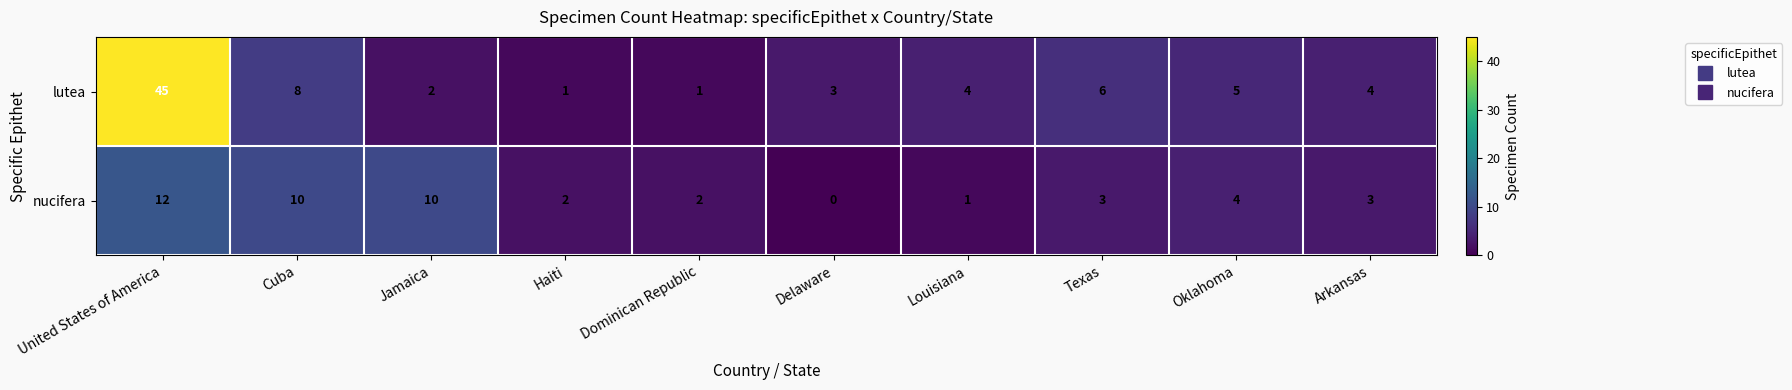

Which series has the largest total across all categories?

lutea